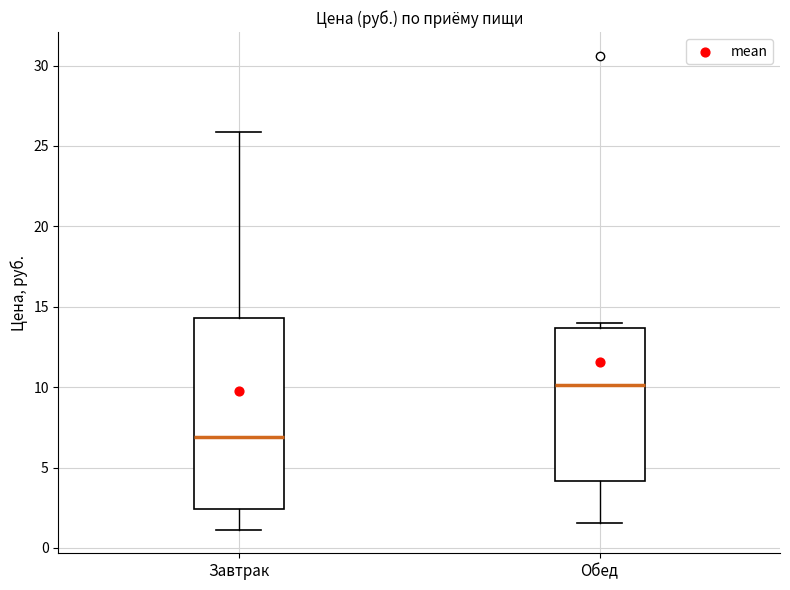

Which box's median line is the lowest?

Завтрак